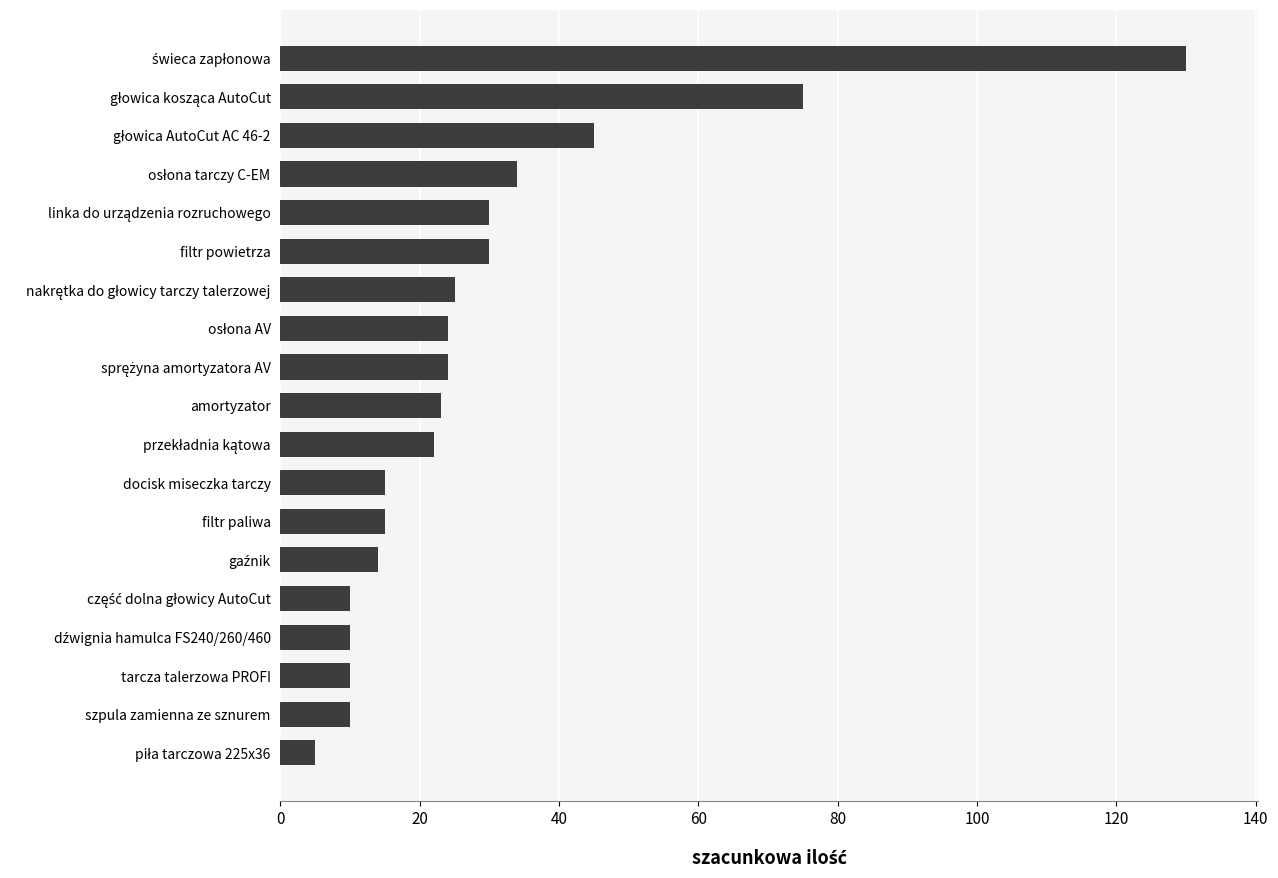

Reading bottom to top, extract all data points from this chart.

5	10	10	10	10	14	15	15	22	23	24	24	25	30	30	34	45	75	130